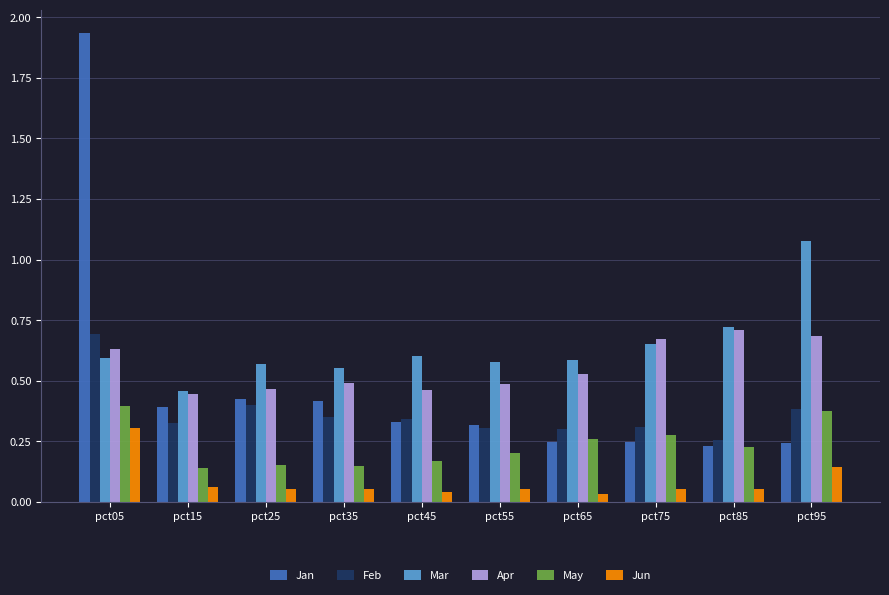

The Mar series shows 0.6 at pct25. True or false?

True